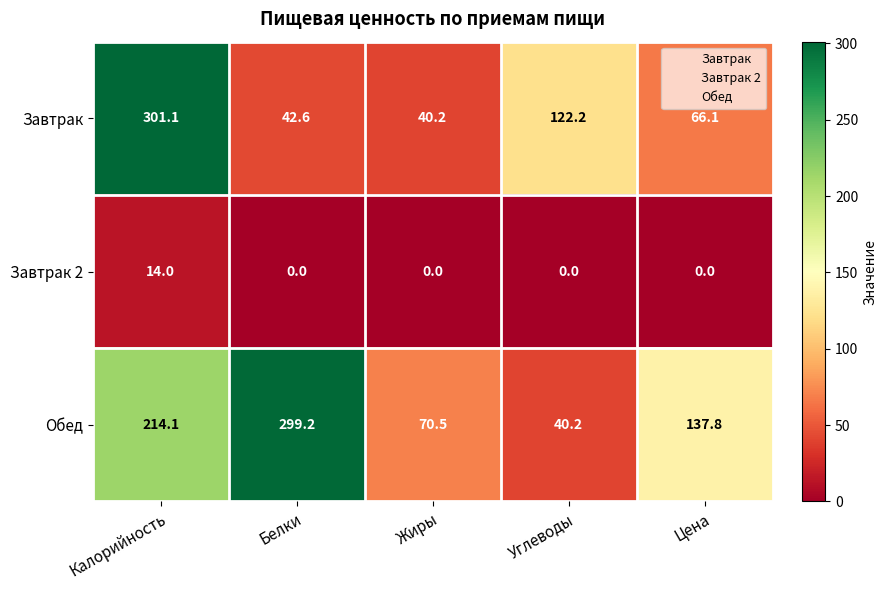

Rank the series at Жиры from highest to lowest value.

Обед, Завтрак, Завтрак 2